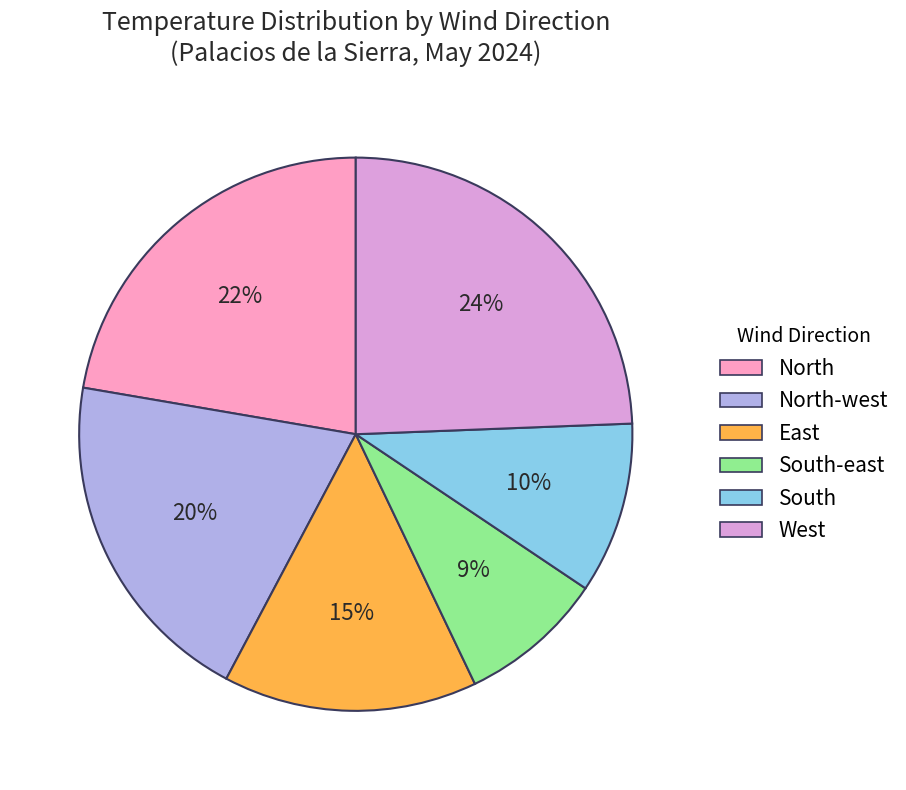

Is it true that East is 15% of the pie?

True